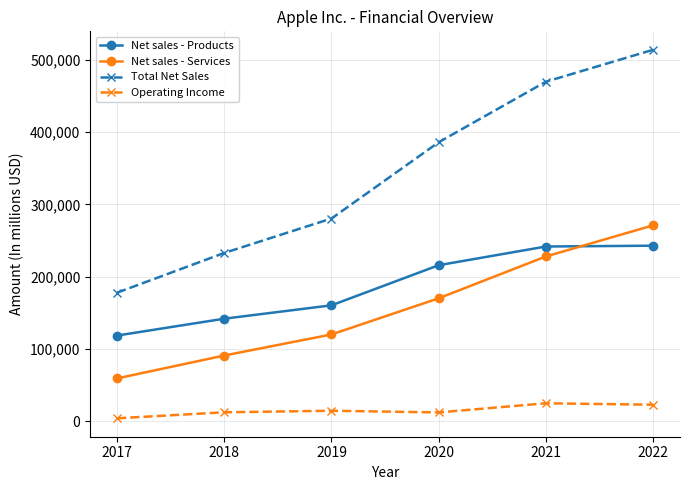

What are all the series names shown in the legend?

Net sales - Products, Net sales - Services, Total Net Sales, Operating Income